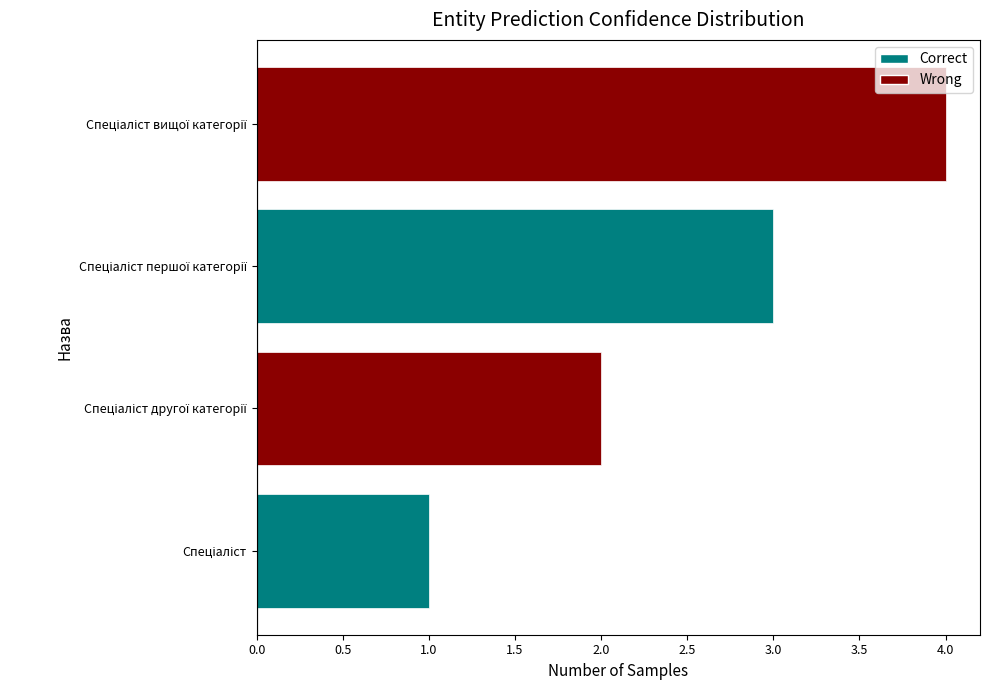

How many values are between 2 and 4?

3